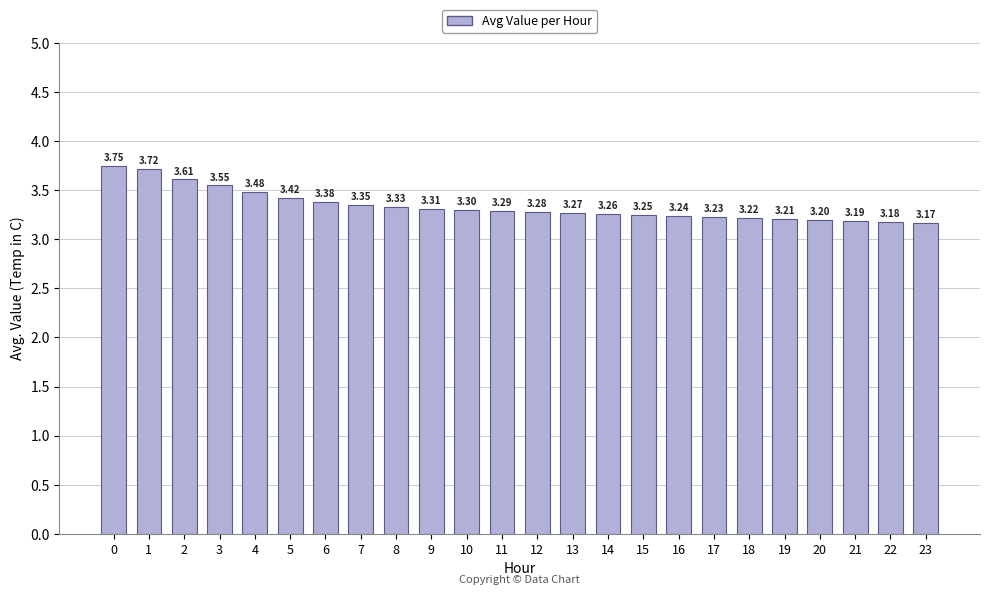

List the labels in order of value, smallest first.

23, 22, 21, 20, 19, 18, 17, 16, 15, 14, 13, 12, 11, 10, 9, 8, 7, 6, 5, 4, 3, 2, 1, 0